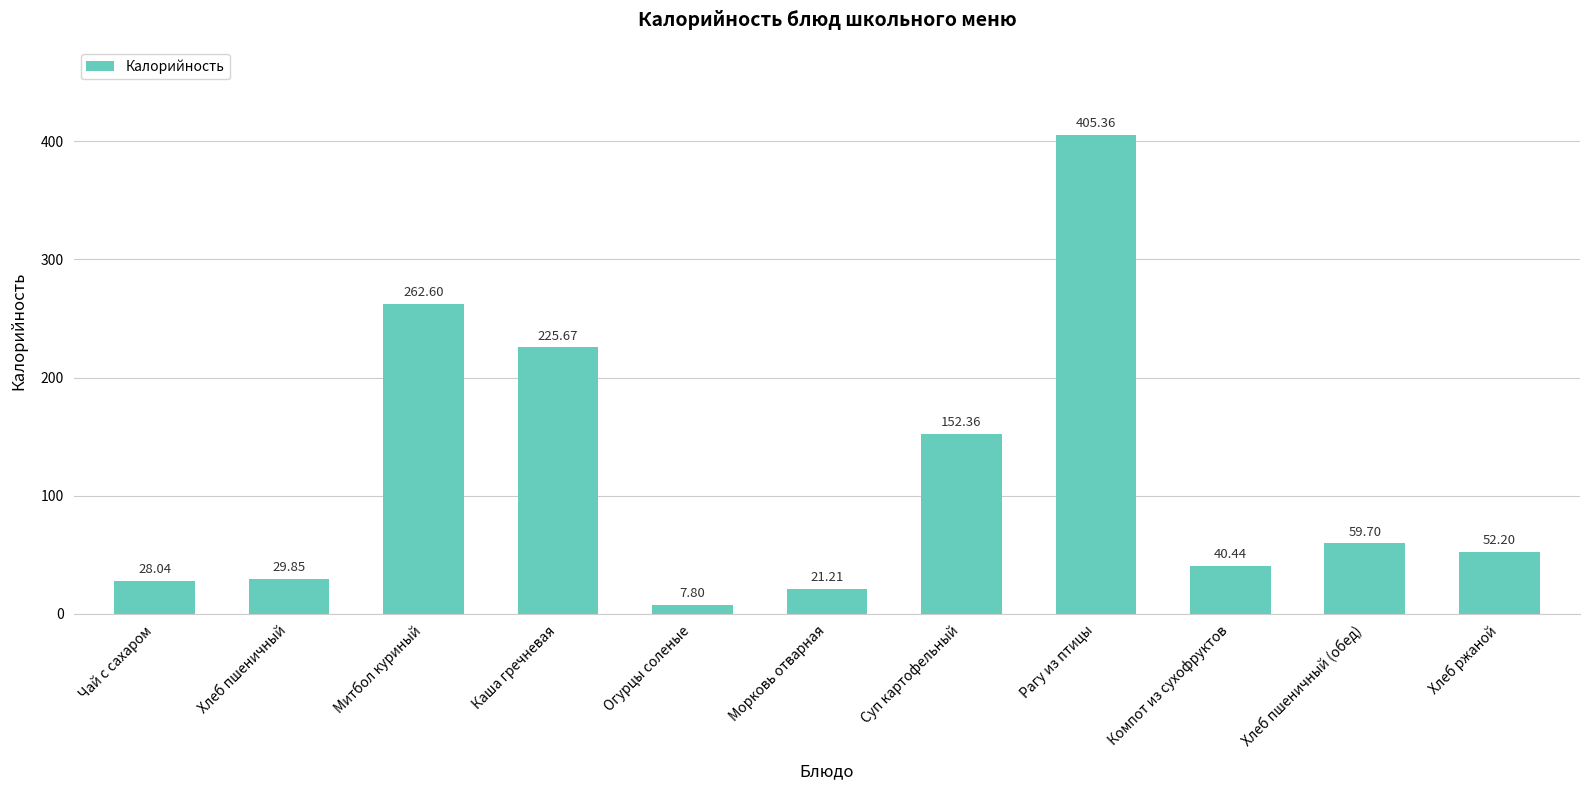

What is the label of the 10th bar from the right?

Хлеб пшеничный